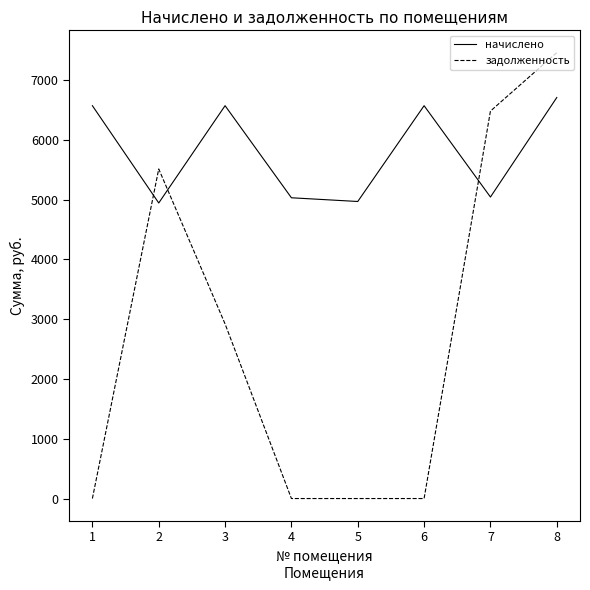

Which category has the highest value across all series?

8